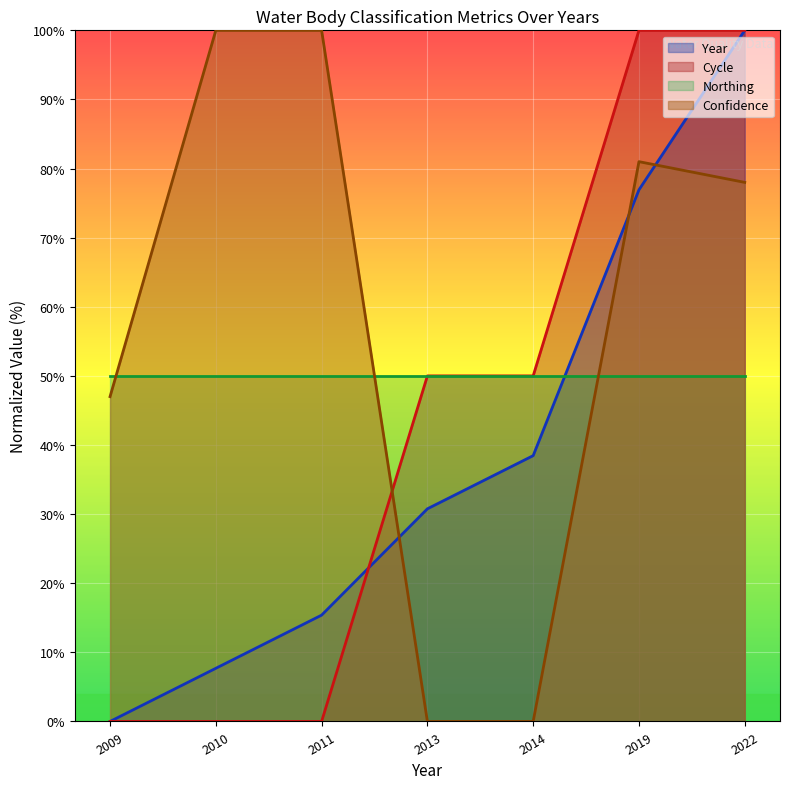

The Confidence series shows 61.4 at 2009. True or false?

False